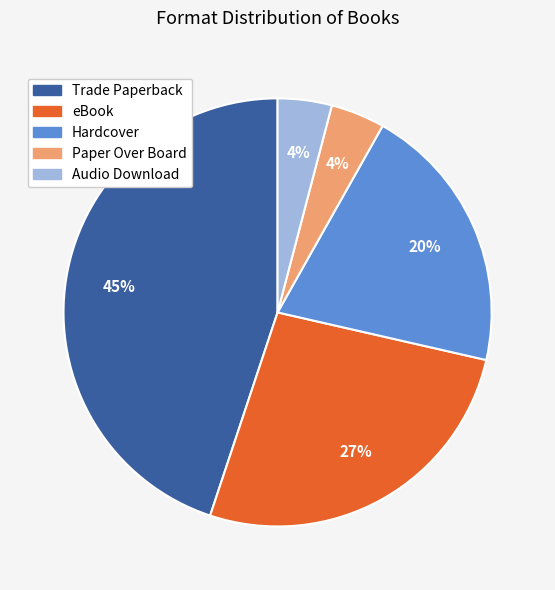

Does Audio Download account for over 50% of the chart?

No